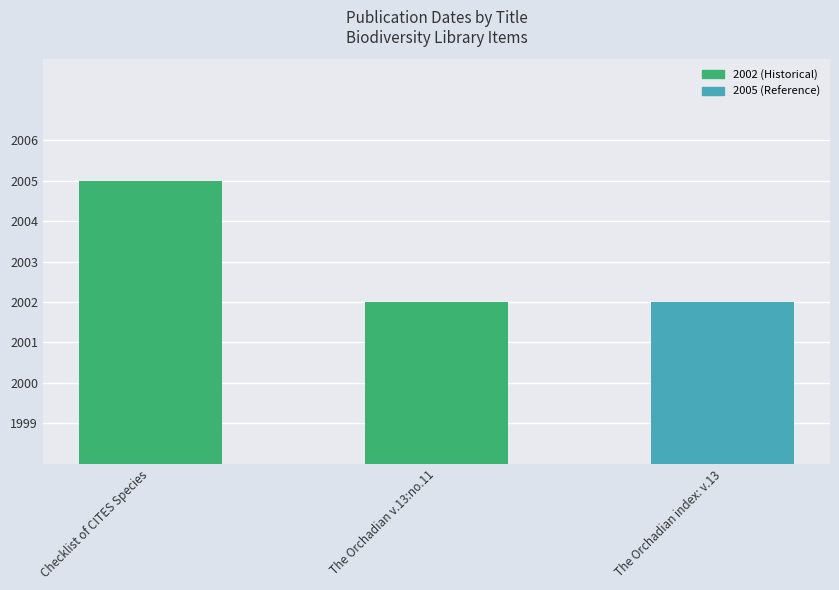

Reading left to right, extract all data points from this chart.

2005	2002	2002